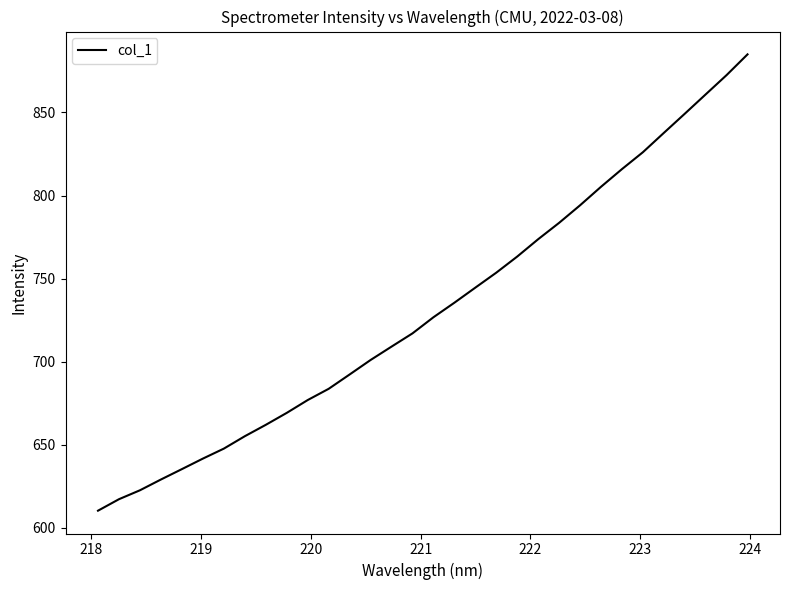

What is the smallest value displayed?

610.3